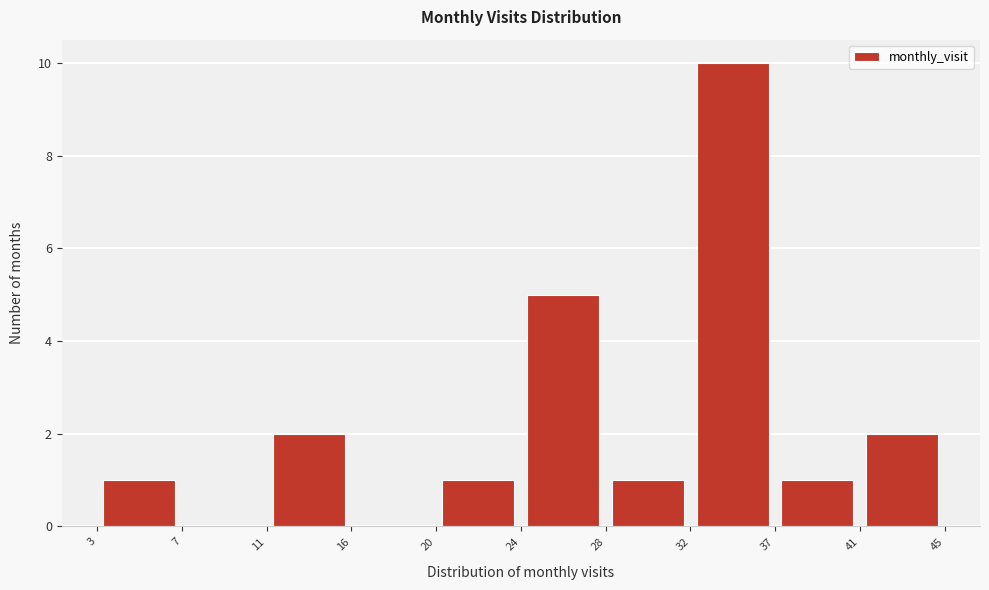

Reading left to right, list every bar in this chart as the range it spans on the x-axis followed by its height. The values are not printed on the chart, so give them approximately, as read against the axis.

3 to 7: 1
7 to 11: 0
11 to 16: 2
16 to 20: 0
20 to 24: 1
24 to 28: 5
28 to 32: 1
32 to 37: 10
37 to 41: 1
41 to 45: 2